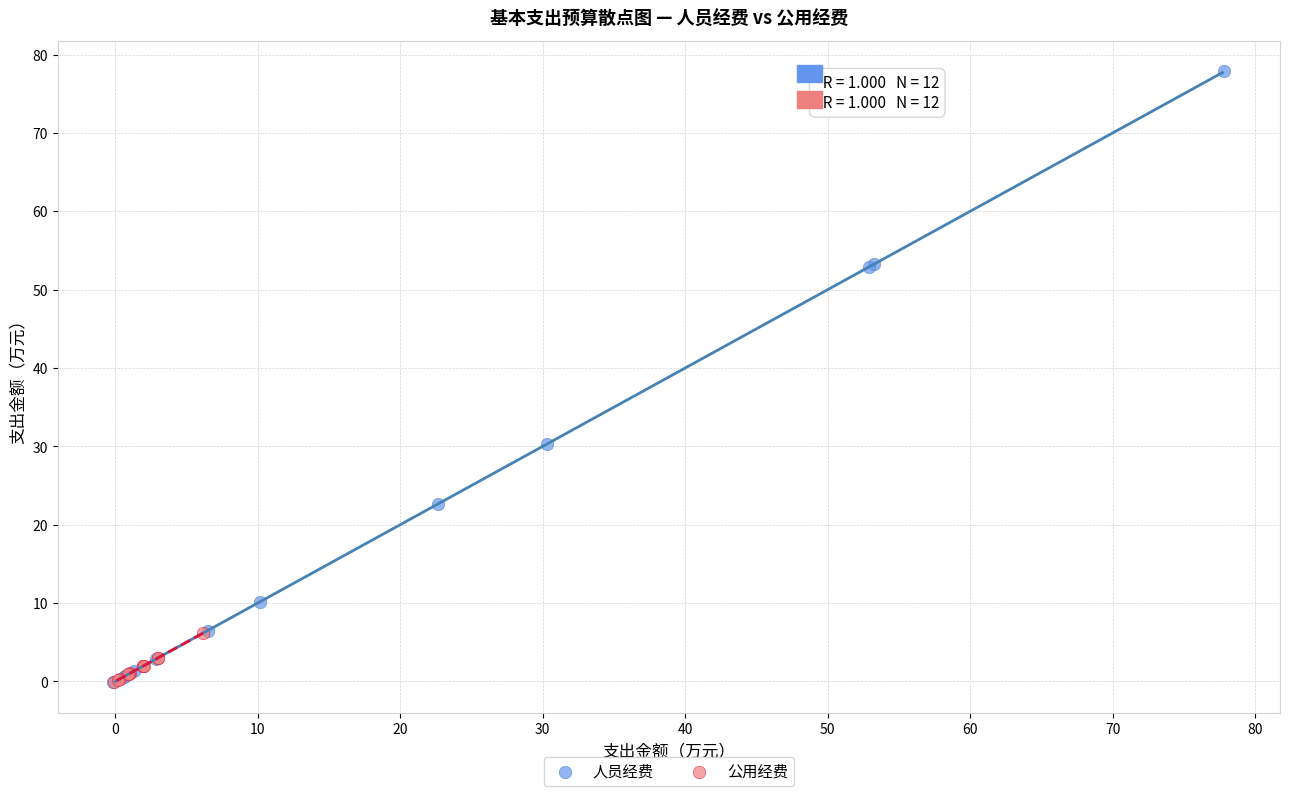

Which series has the largest Y range (max minus min)?

人员经费